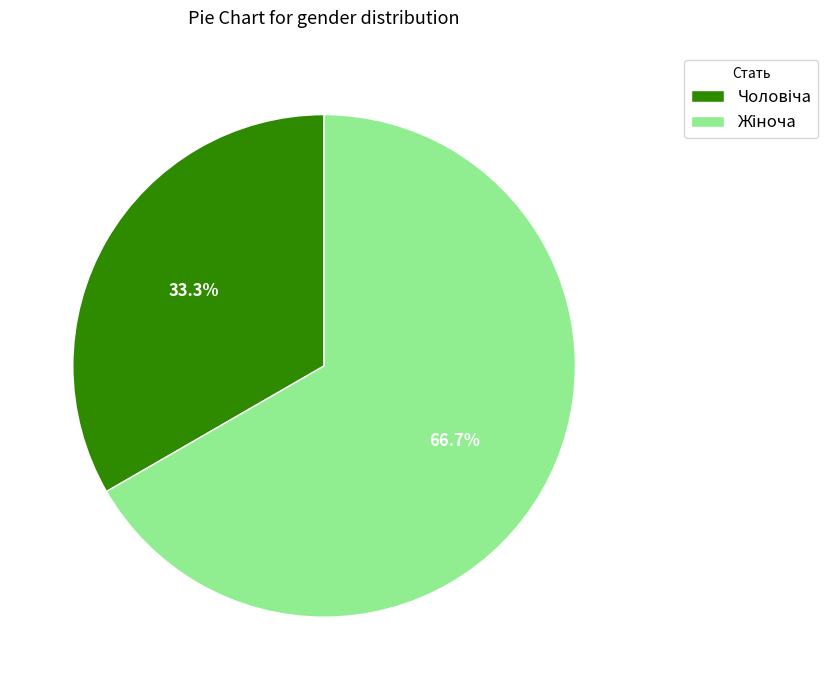

Is there any slice that represents more than half of the pie?

Yes